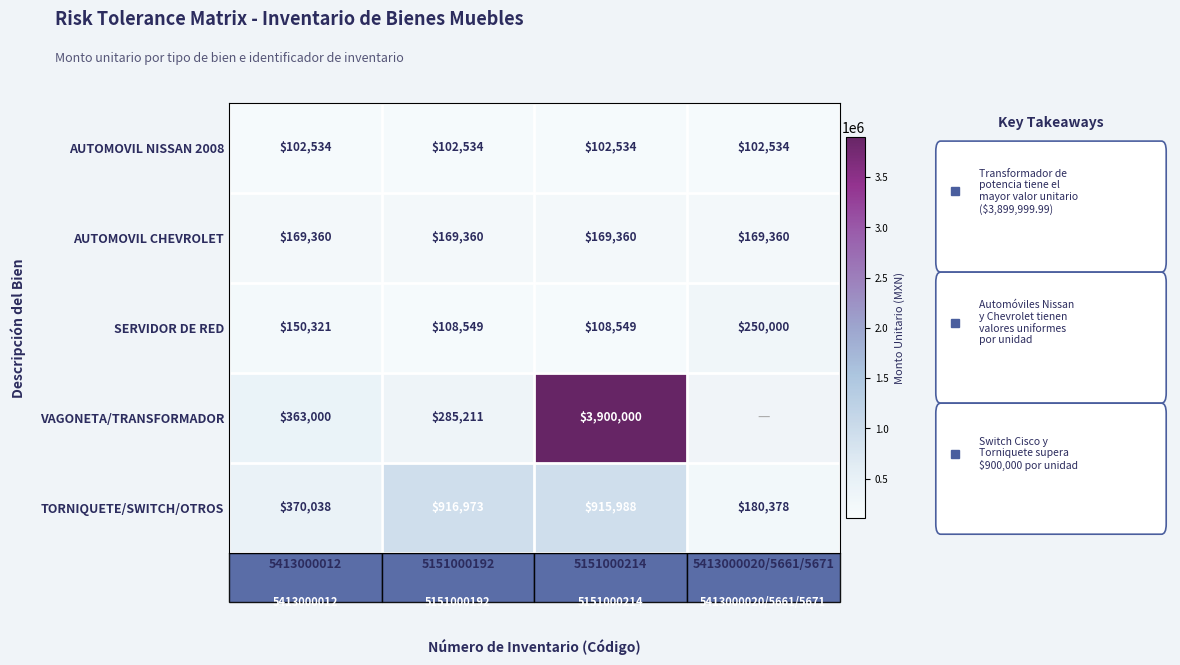

Between 5151000192 and 5413000012, which is larger?

5151000192